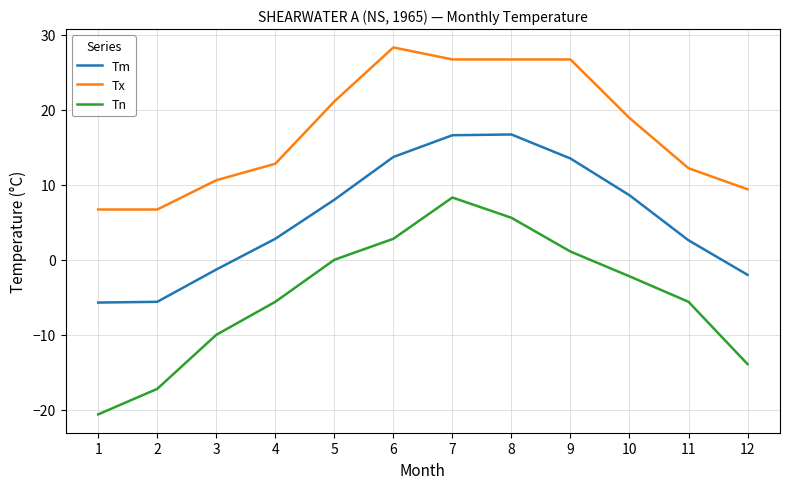

How many lines are shown in the chart?

3